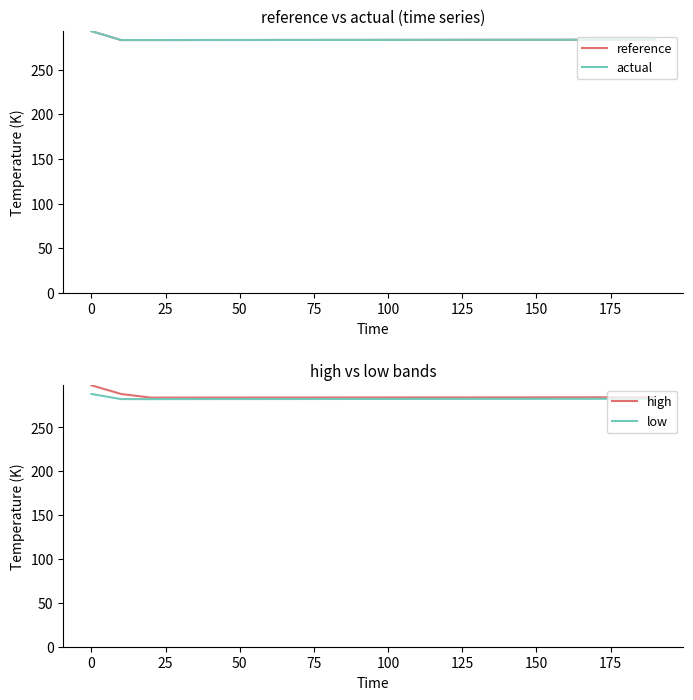

What are all the series names shown in the legend?

reference, actual, high, low